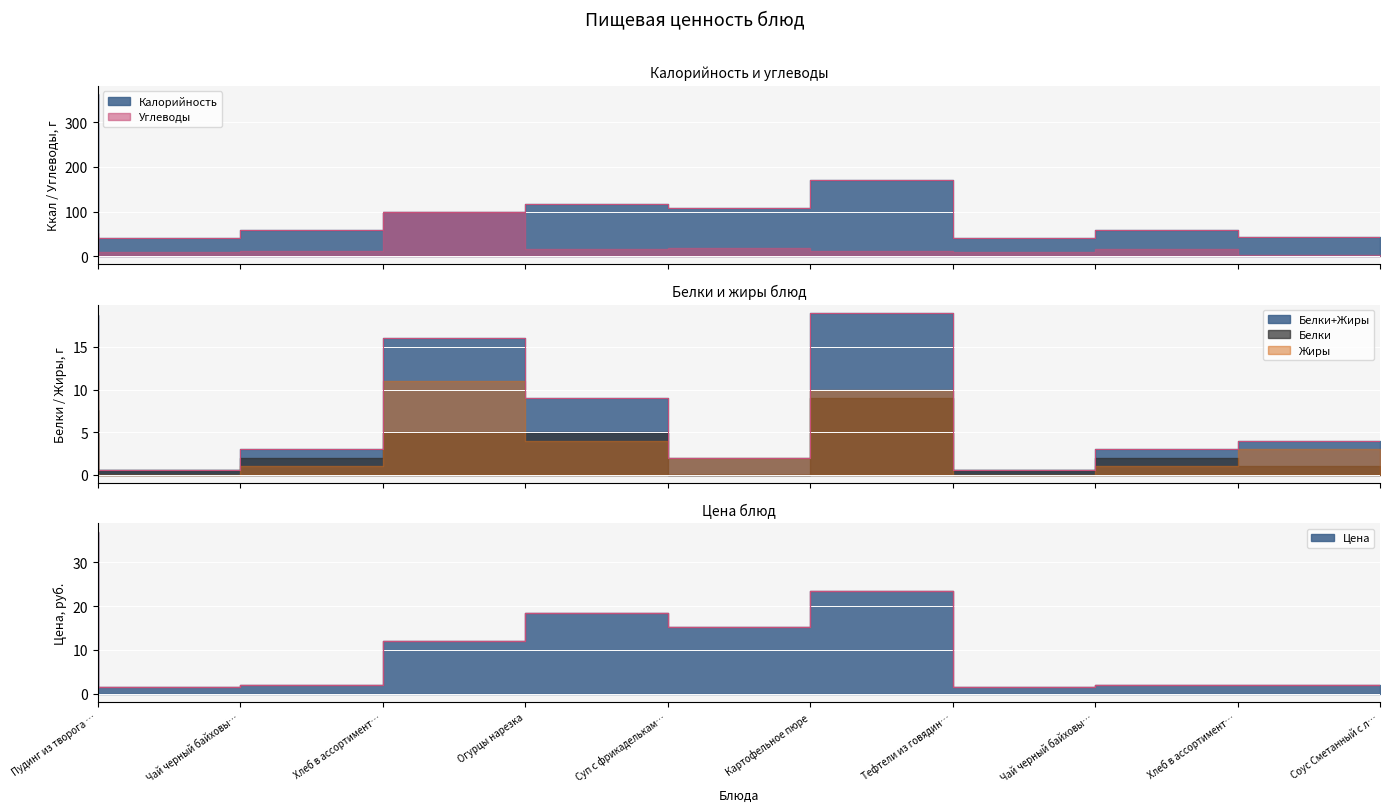

Which series changed the most between Хлеб в ассортименте (завтрак) and Огурцы нарезка?

Углеводы